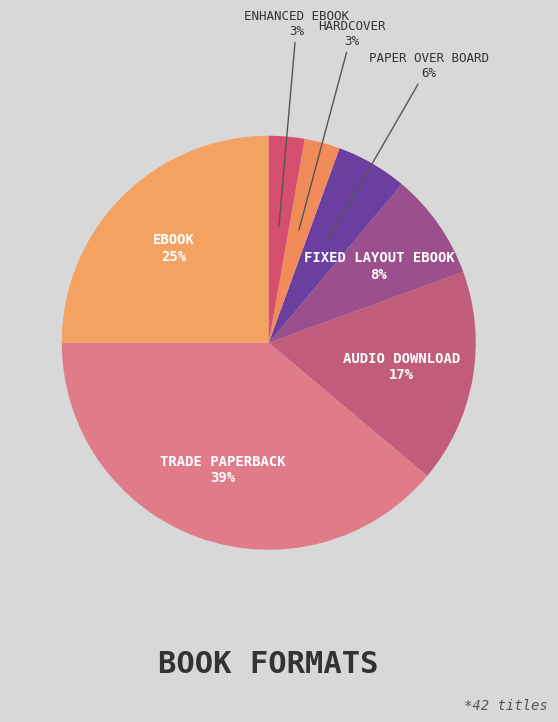

How many slices are in this pie chart?

7